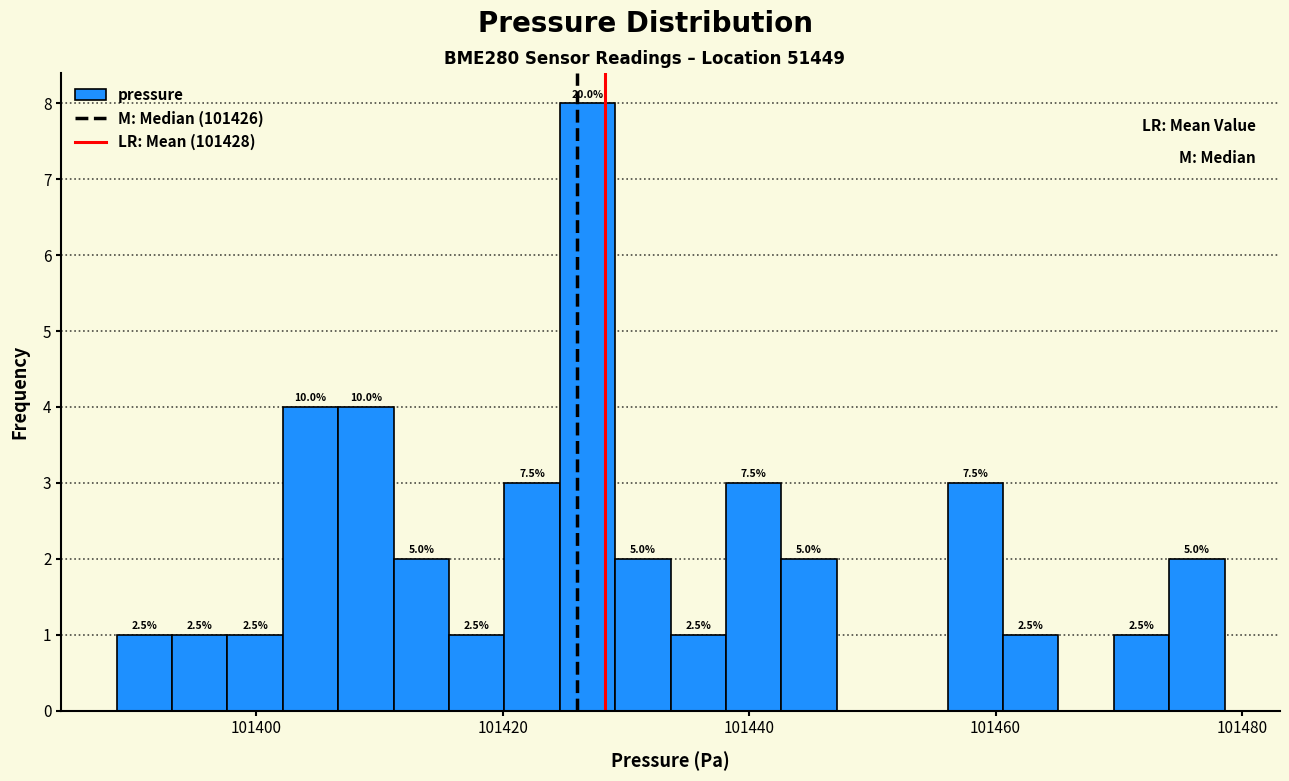

Around what value on the x-axis is the tallest bar? Give the approximate position of its centre, as read against the axis.

101426